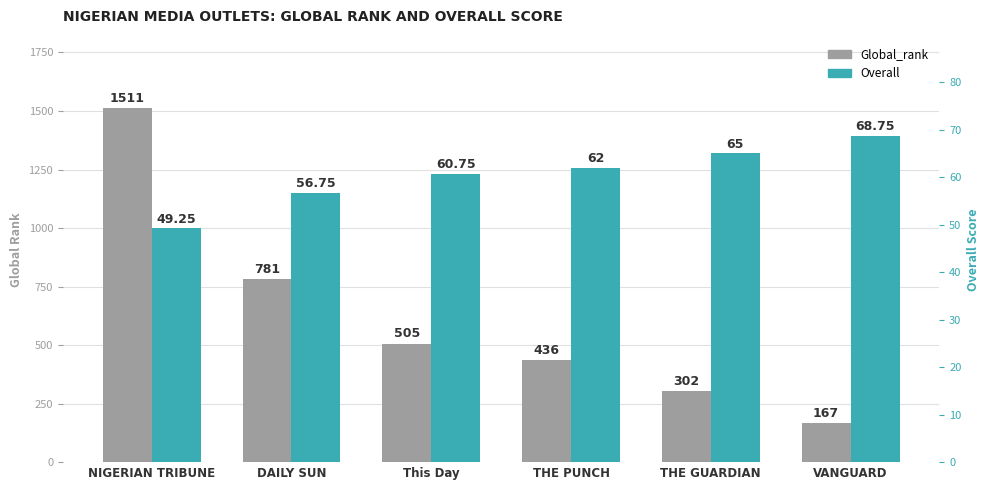

Reading left to right, list all the values displayed in this chart.

Global_rank: 1511.0	781.0	505.0	436.0	302.0	167.0
Overall: 49.2	56.8	60.8	62.0	65.0	68.8